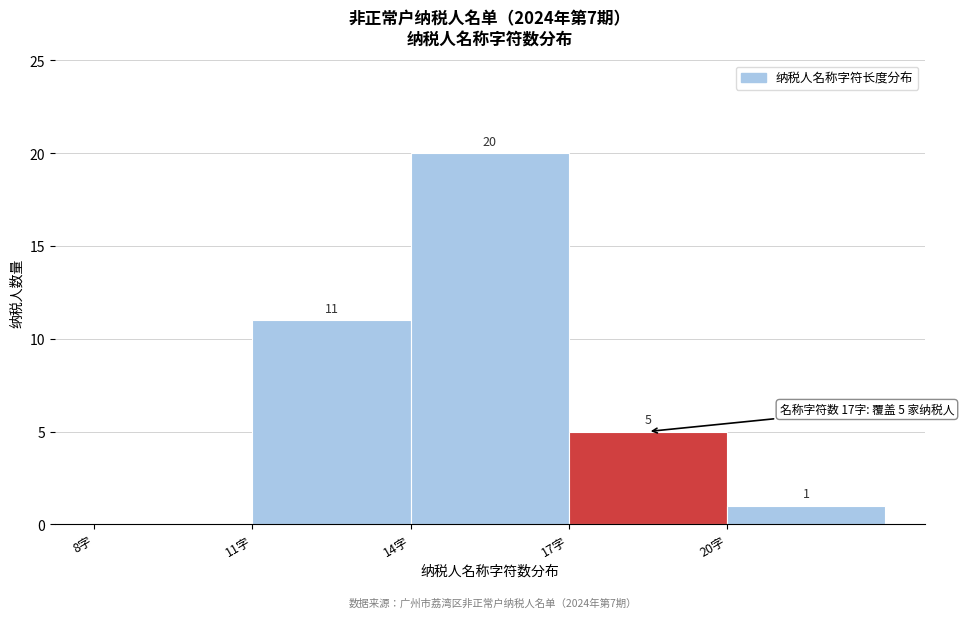

Over which range of the x-axis is the bar tallest?

14 to 17